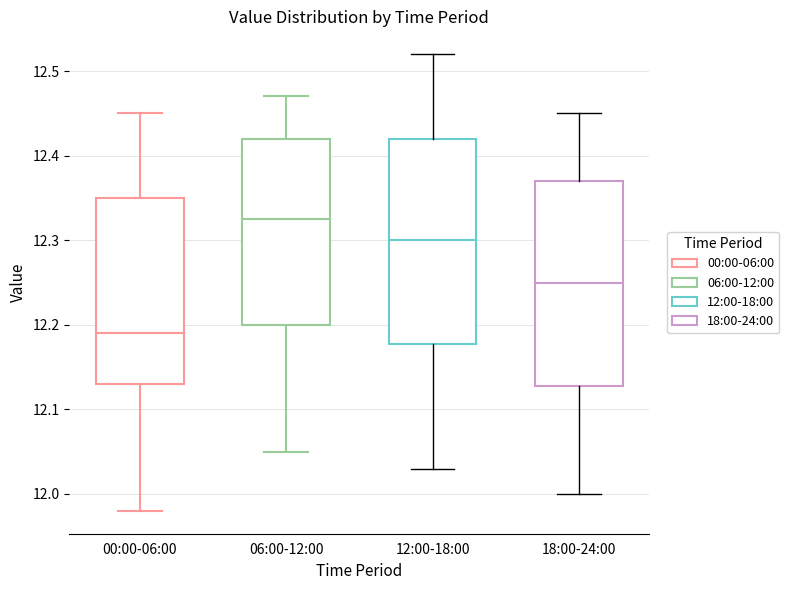

Which box's median line is the highest?

06:00-12:00